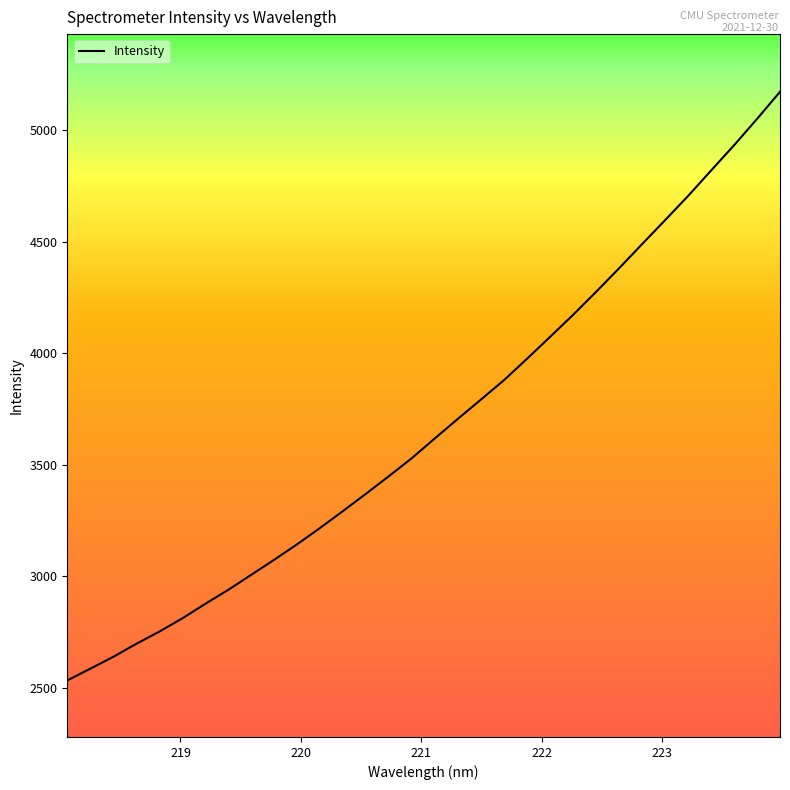

What is the difference between the maximum and minimum values?

2637.5